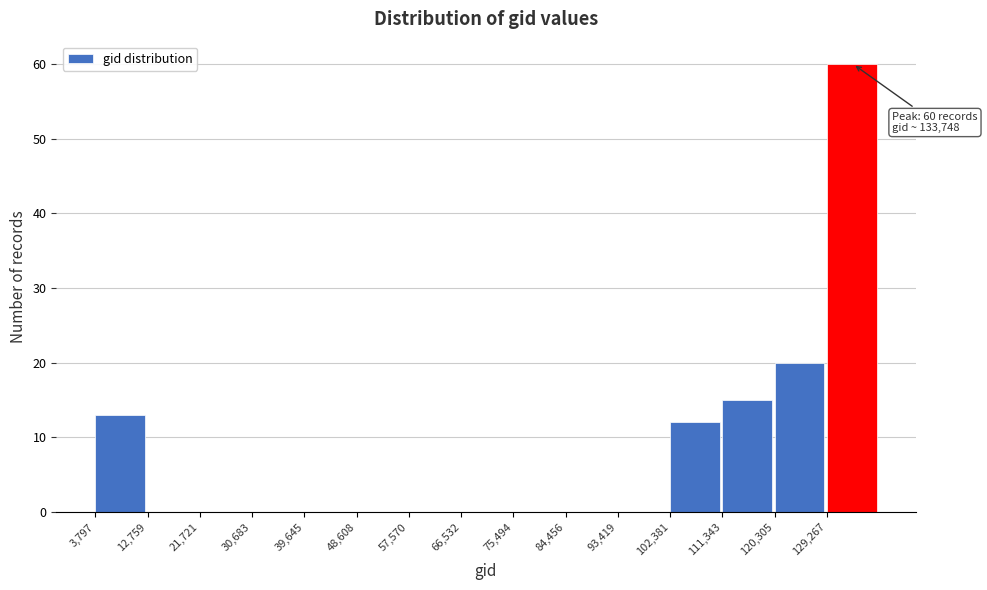

Which range on the x-axis has the tallest bar?

129000 to 138000